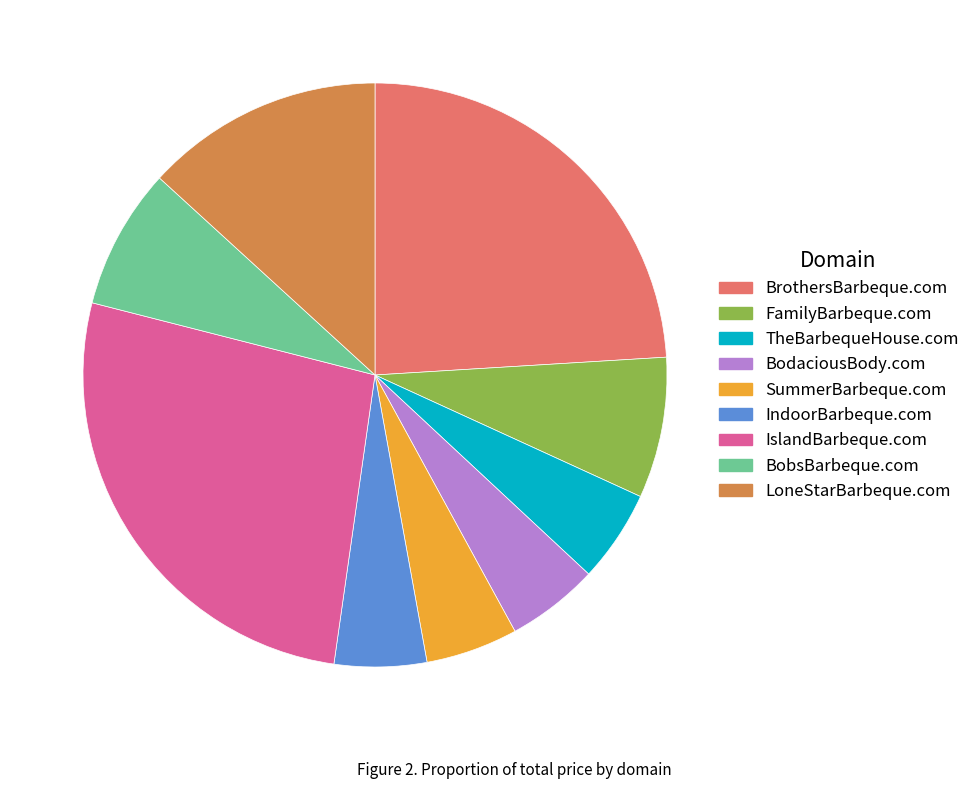

Does any single category account for the majority?

No